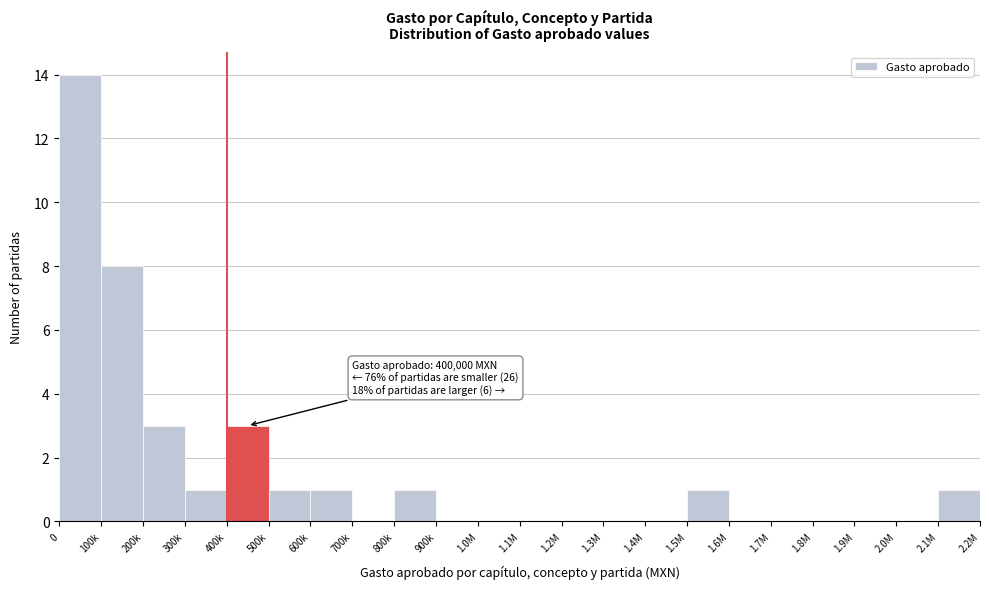

Reading right to left, list all the values displayed in this chart.

2.1M=1	2.0M=0	1.9M=0	1.8M=0	1.7M=0	1.6M=0	1.5M=1	1.4M=0	1.3M=0	1.2M=0	1.1M=0	1.0M=0	900k=0	800k=1	700k=0	600k=1	500k=1	400k=3	300k=1	200k=3	100k=8	0=14